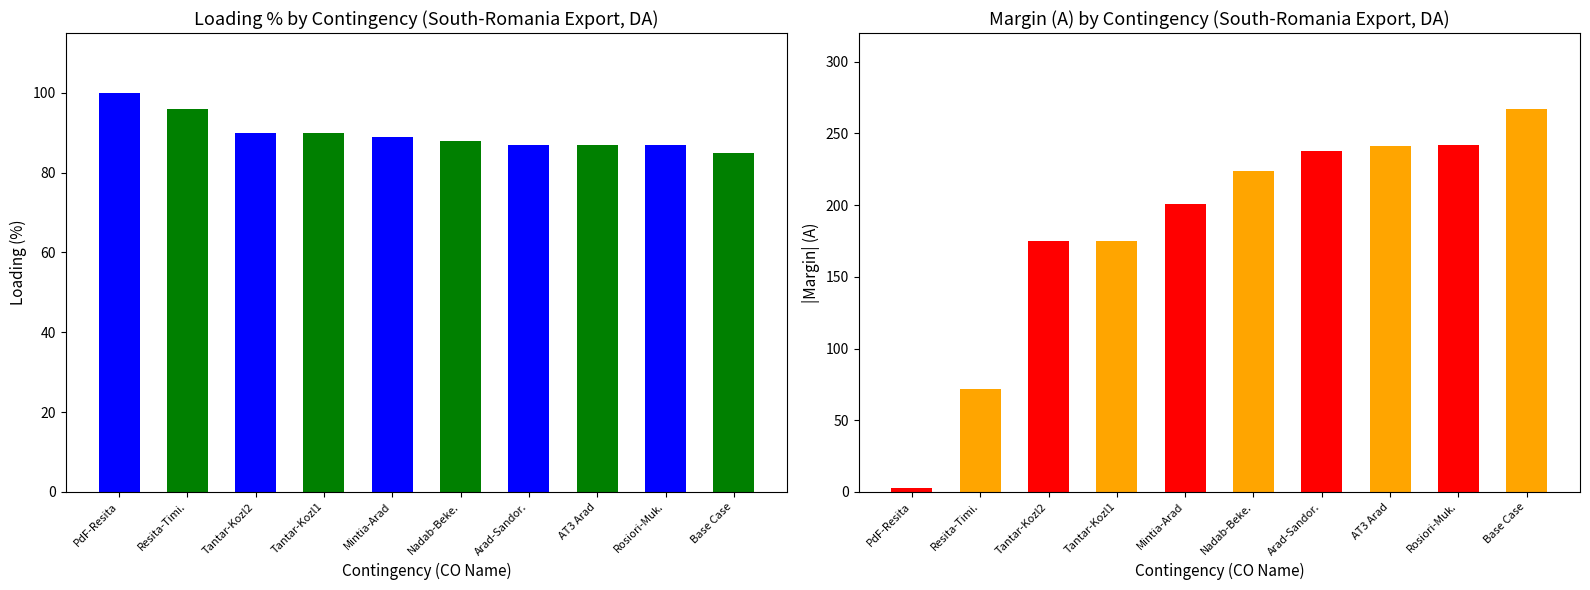

Between N-1 Tantareni-Kozlodui 1 and N-1 Nadab-Bekescsaba, which series saw the biggest shift?

Margin (A)